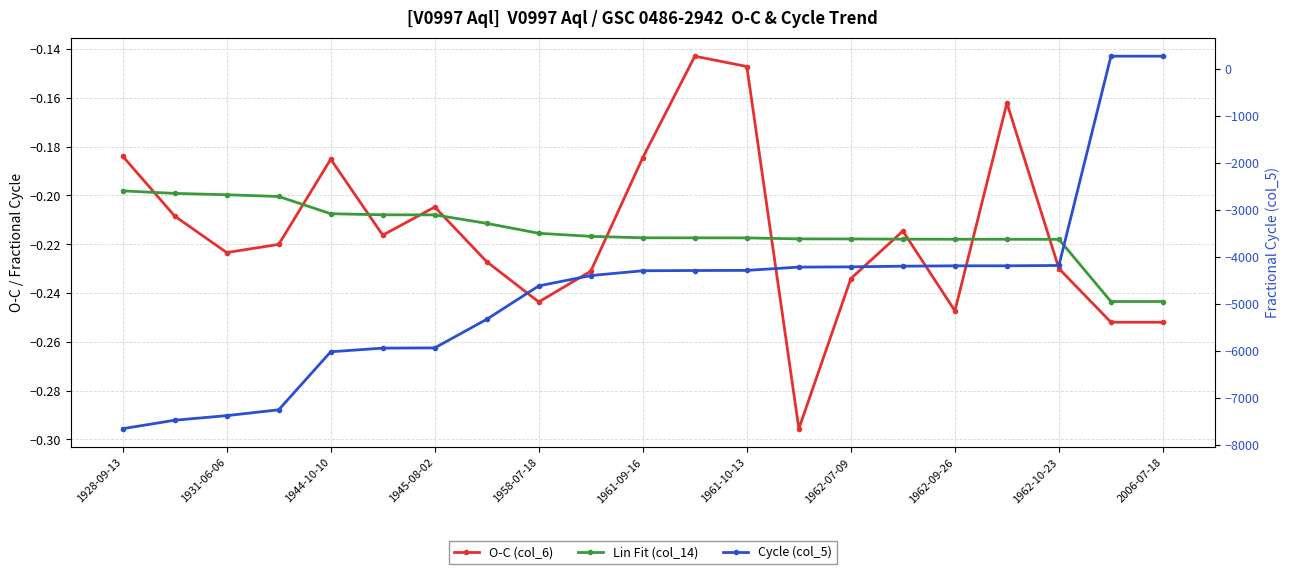

What are all the series names shown in the legend?

O-C (col_6), Lin Fit (col_14), Cycle (col_5)